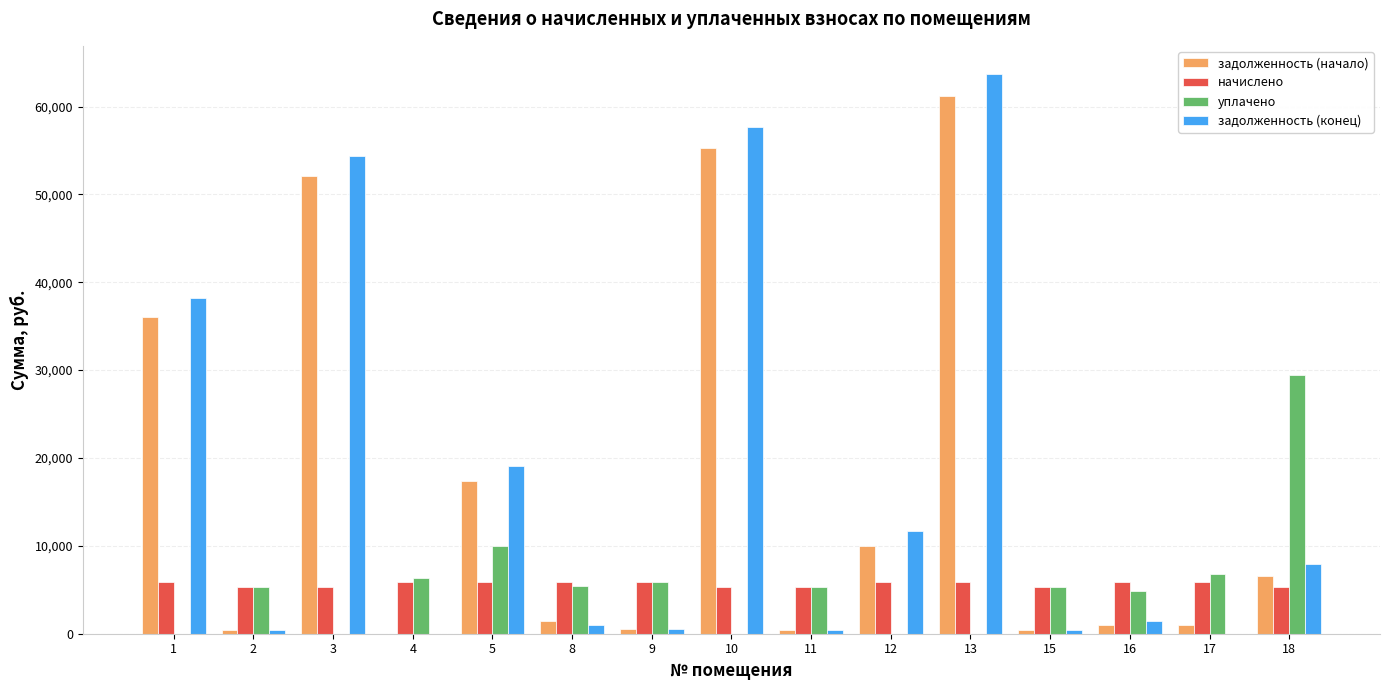

Which series changed the most between 12 and 13?

задолженность (конец)